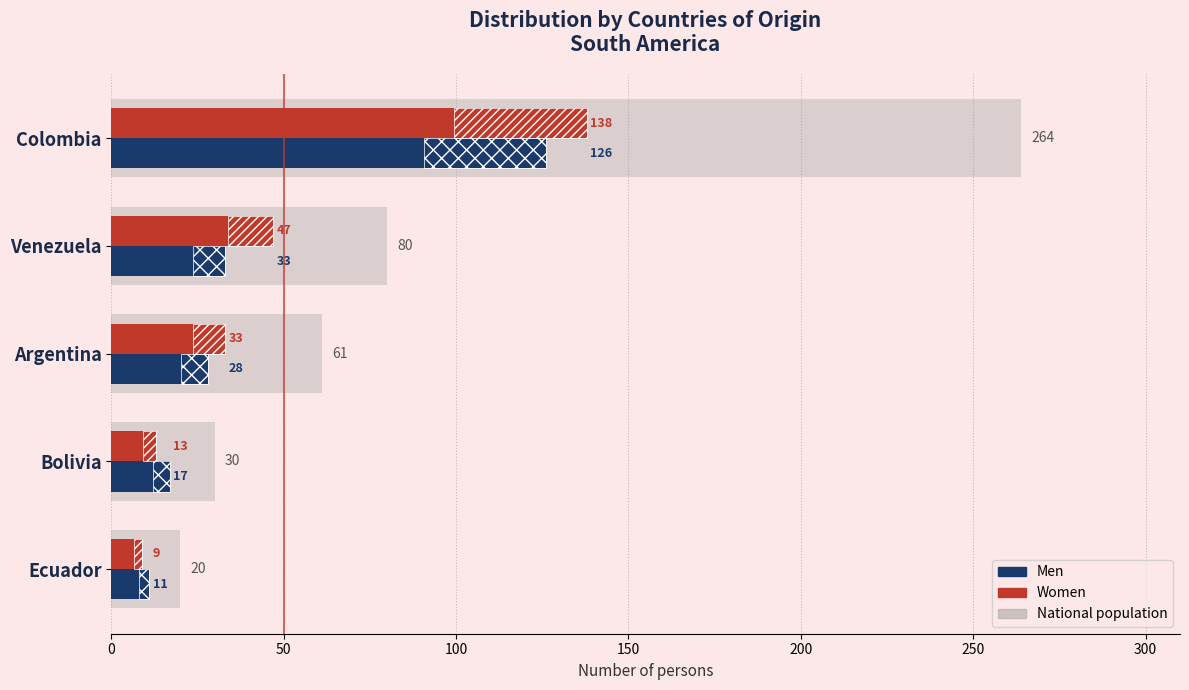

What value does the Men series have at 150, to the nearest 10?

20